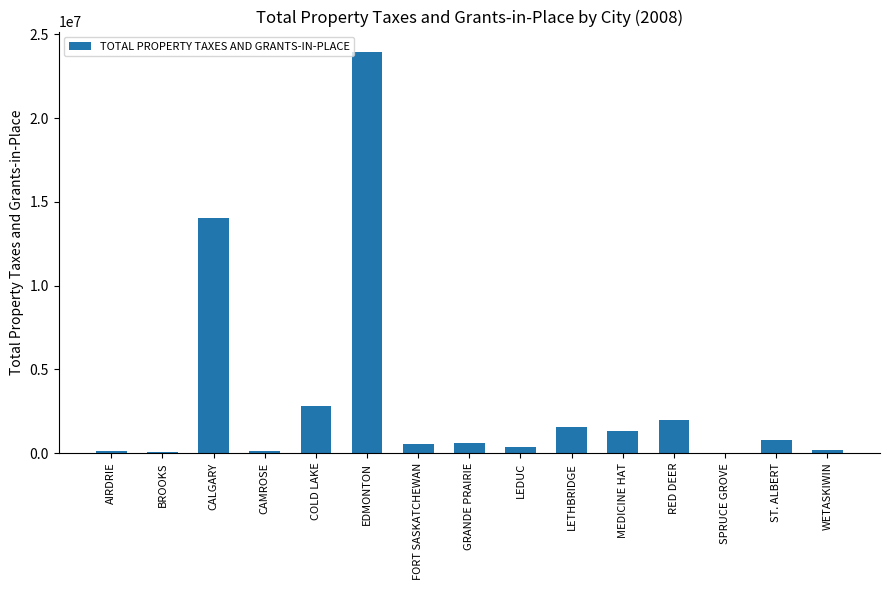

What is the ratio of the value at CALGARY to the value at CAMROSE?

150.8